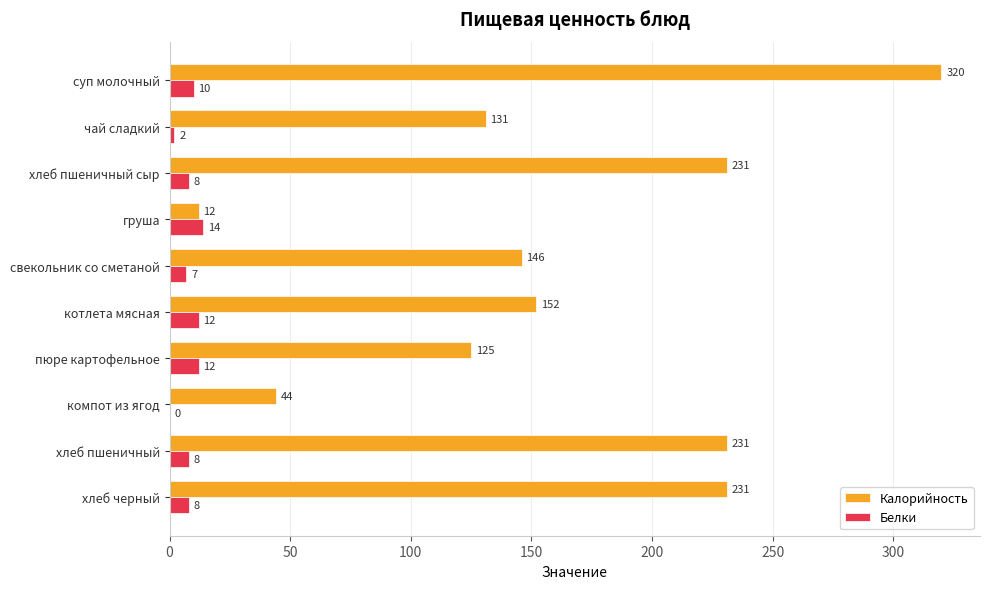

Which series has the widest spread of values?

Калорийность